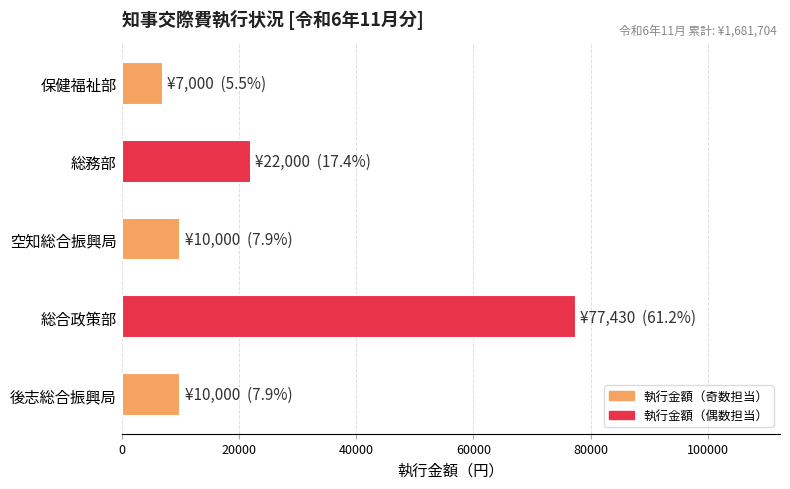

What is the maximum value shown in the chart?

77430